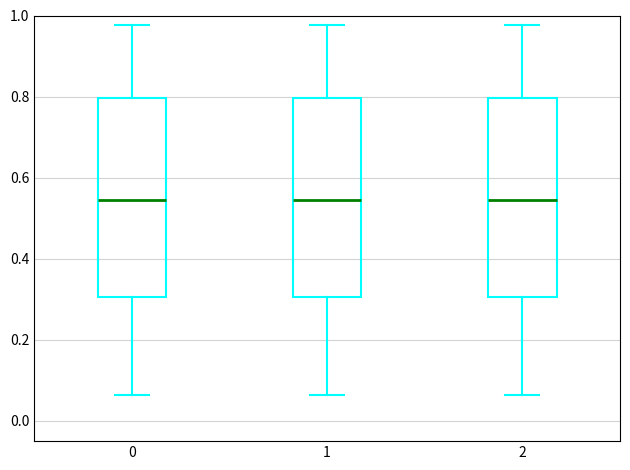

Reading left to right, transcribe this box plot: for each box, give where its median line is, the range the box spans, and where its two whiskers end, as read against the y-axis. The values are not printed on the chart, so give them approximately, as read against the axis.

0: median 0.54, box 0.30 to 0.80, whiskers 0.06 to 0.98
1: median 0.54, box 0.30 to 0.80, whiskers 0.06 to 0.98
2: median 0.54, box 0.30 to 0.80, whiskers 0.06 to 0.98